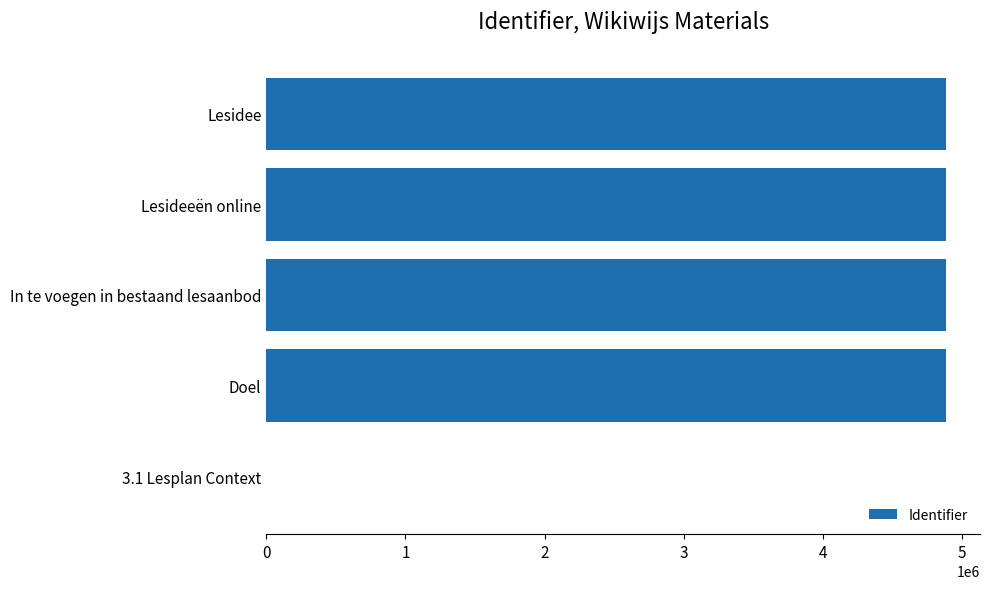

What is the sum of the values at In te voegen in bestaand lesaanbod and Doel?

9773241